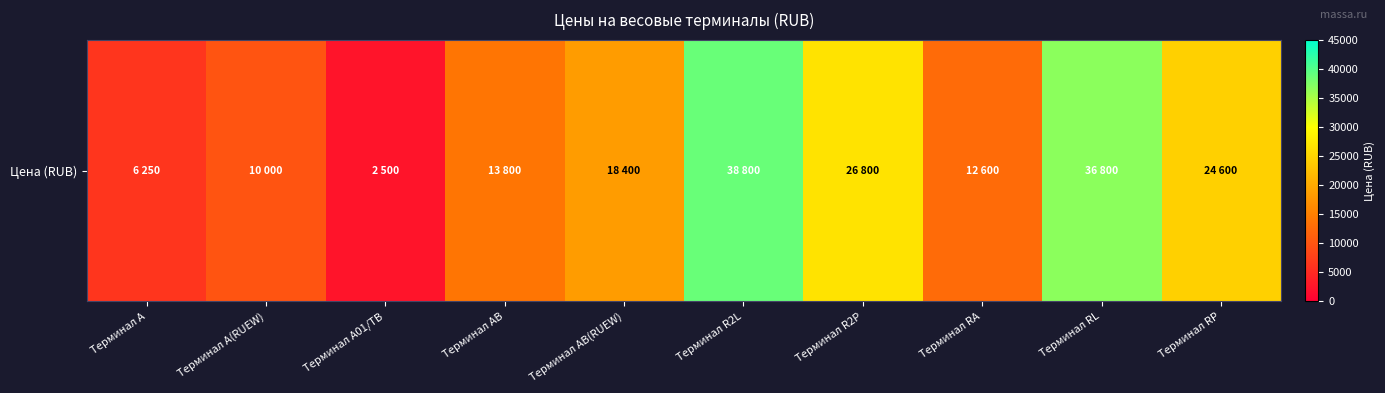

Which category has the highest value across all series?

Терминал R2L